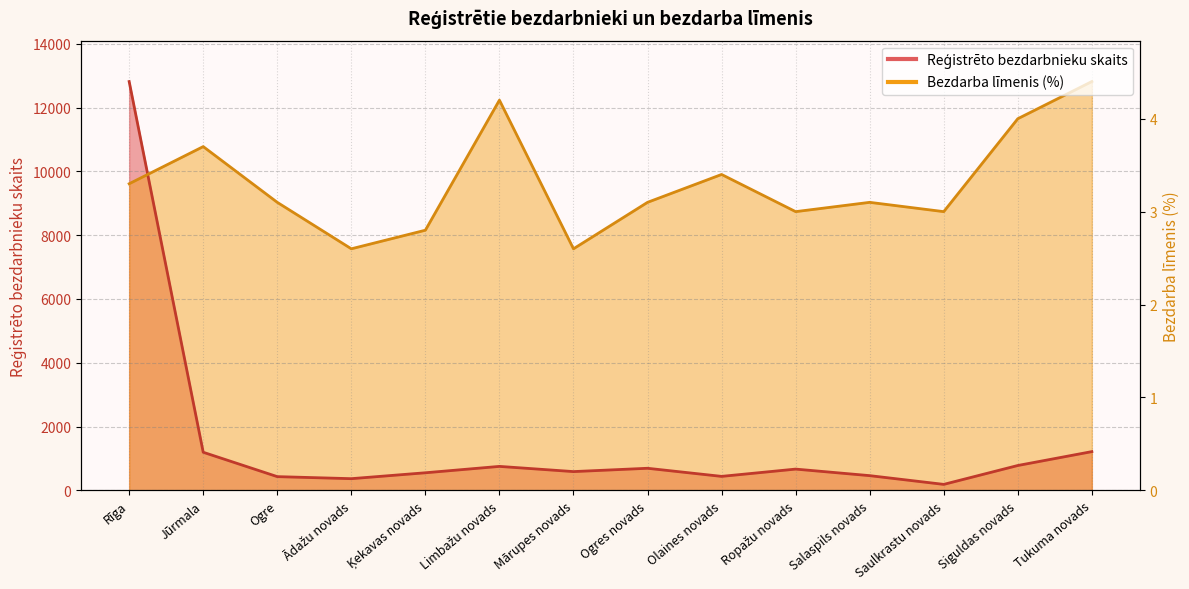

At which label does Reģistrēto bezdarbnieku skaits first exceed 667?

Rīga